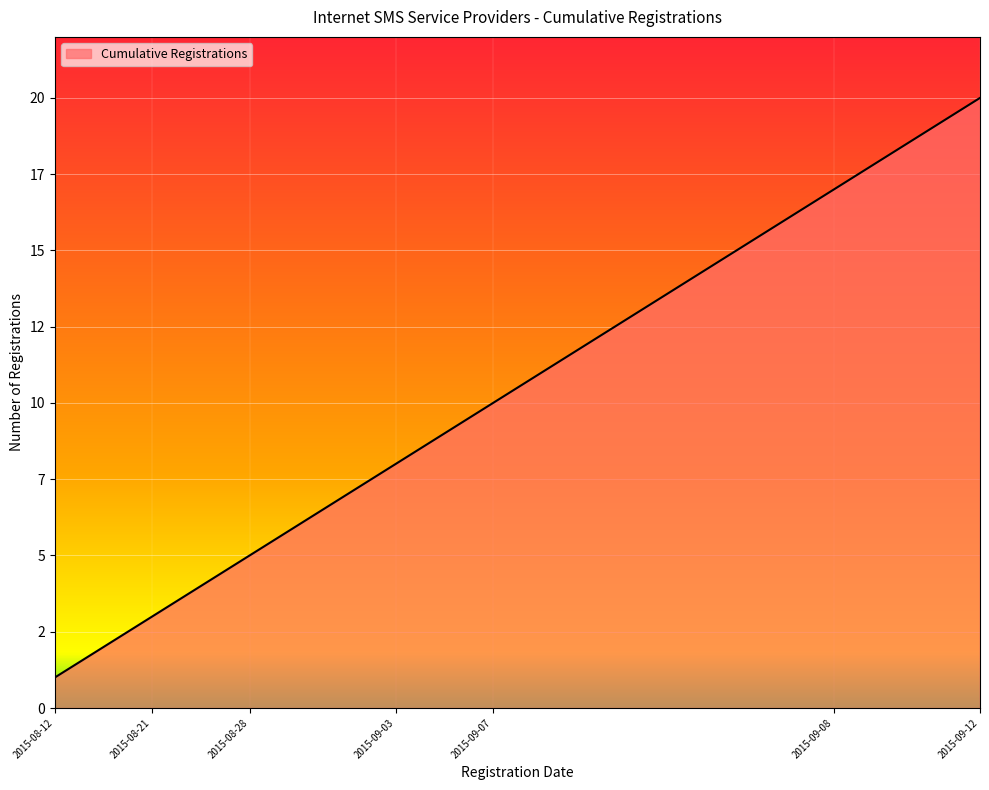

Does the chart have visible grid lines?

Yes